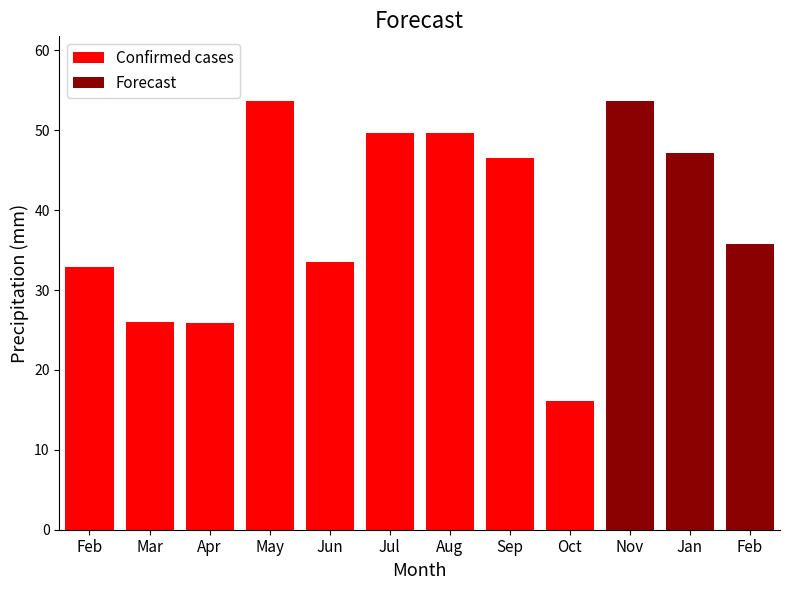

What is the value of the Confirmed cases bar at the 7th from the left?

49.7